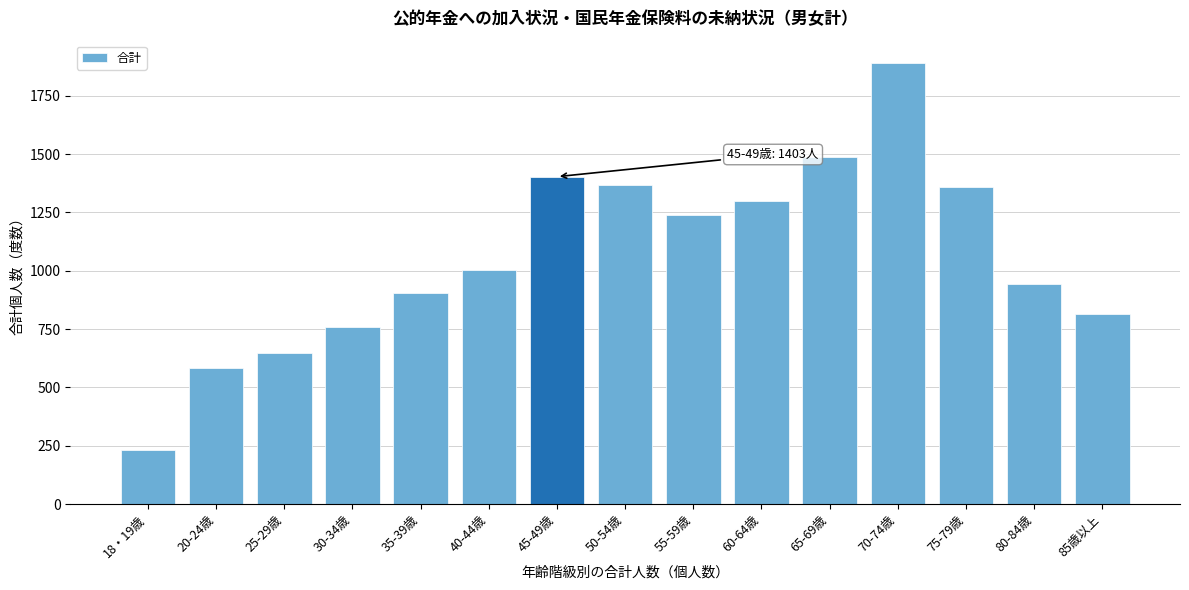

Reading left to right, what are all the values shown in this chart?

18・19歳=234	20-24歳=582	25-29歳=646	30-34歳=761	35-39歳=904	40-44歳=1002	45-49歳=1403	50-54歳=1368	55-59歳=1239	60-64歳=1300	65-69歳=1486	70-74歳=1891	75-79歳=1358	80-84歳=942	85歳以上=813